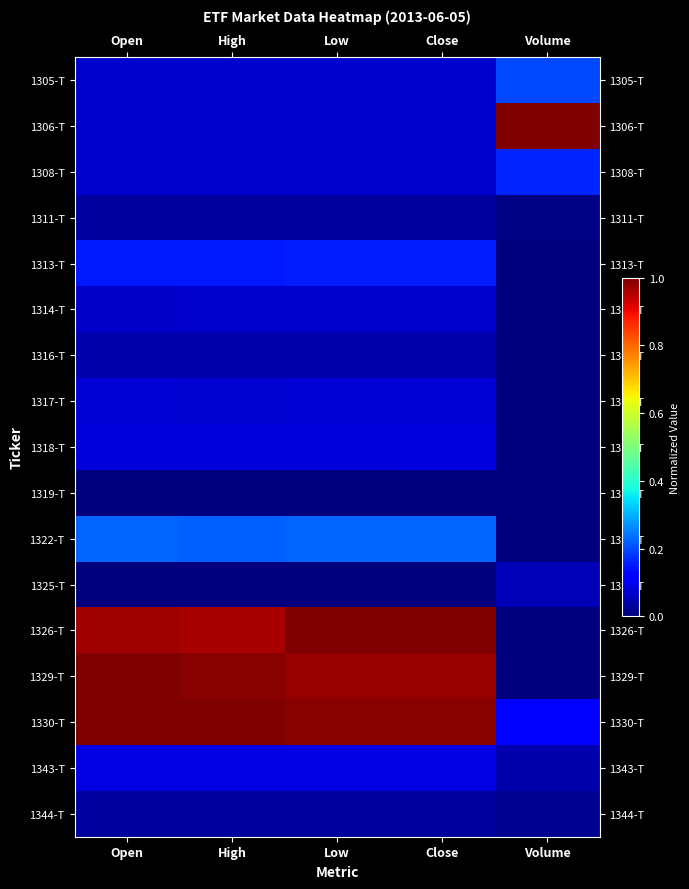

Which series has the largest total across all categories?

1330-T